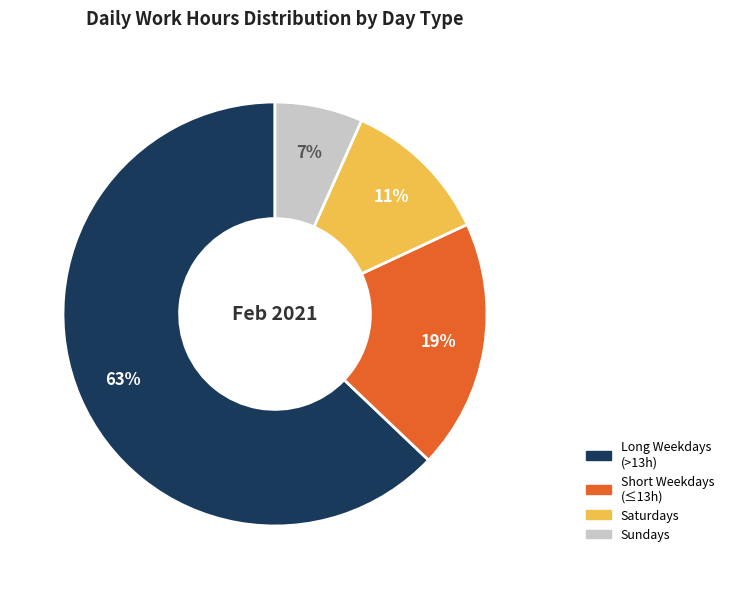

Does any single category account for the majority?

Yes